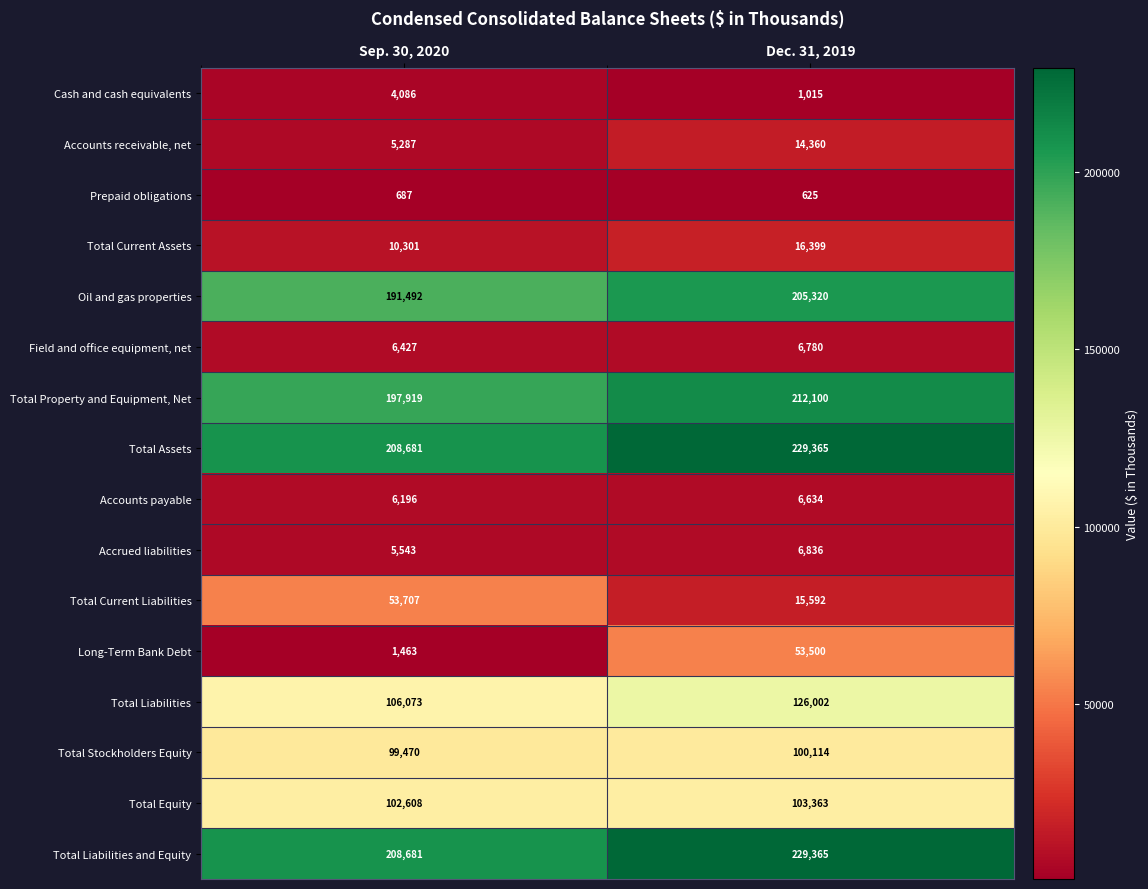

Which series changed the most between Sep. 30, 2020 and Dec. 31, 2019?

Long-Term Bank Debt